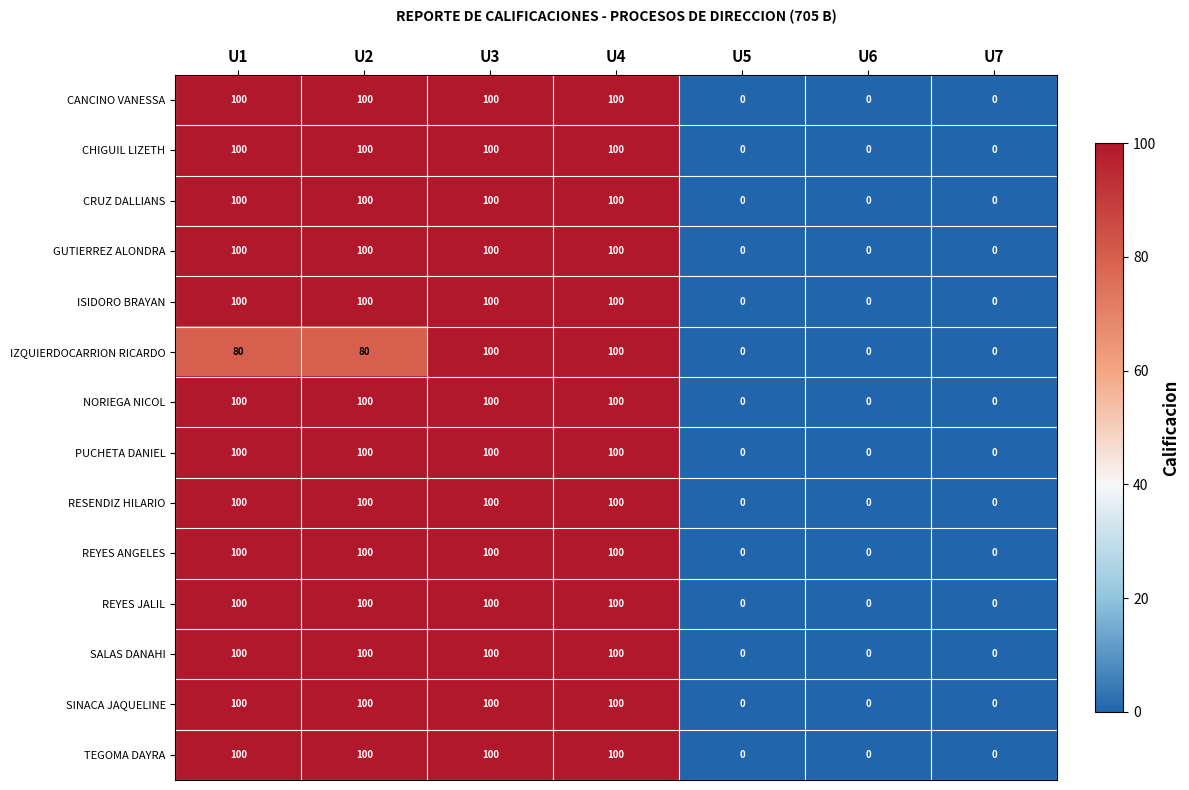

What is the total value across all series at U2?

1380